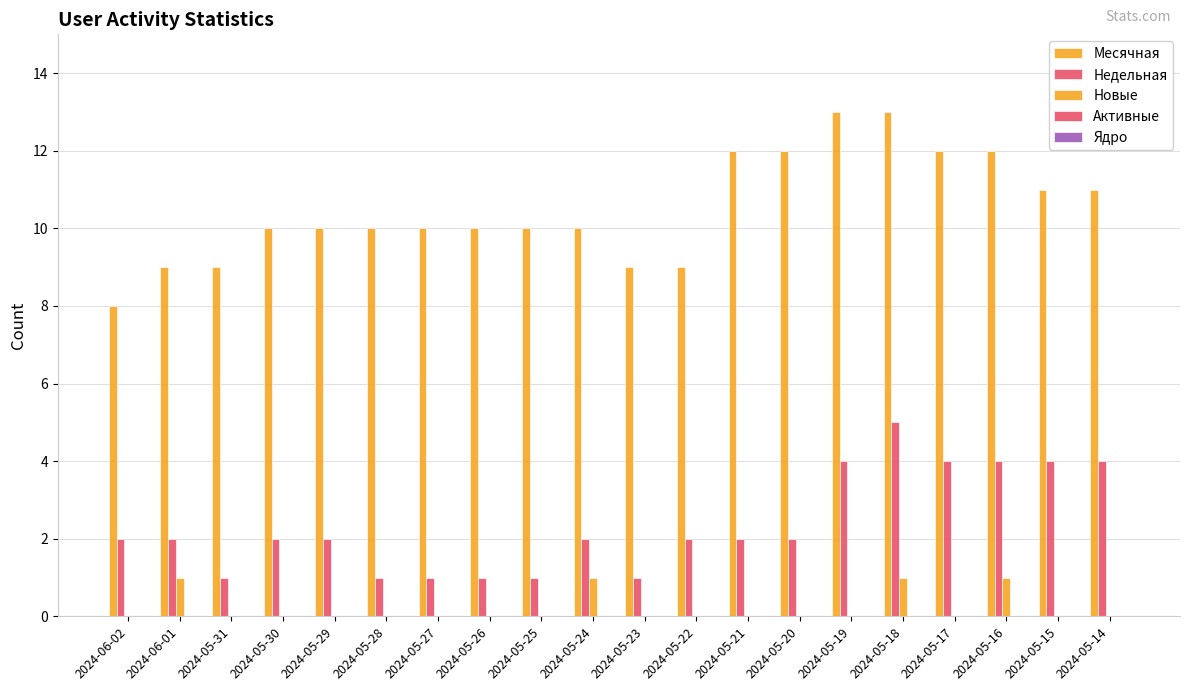

What value does the Недельная series have at 2024-05-15?

4